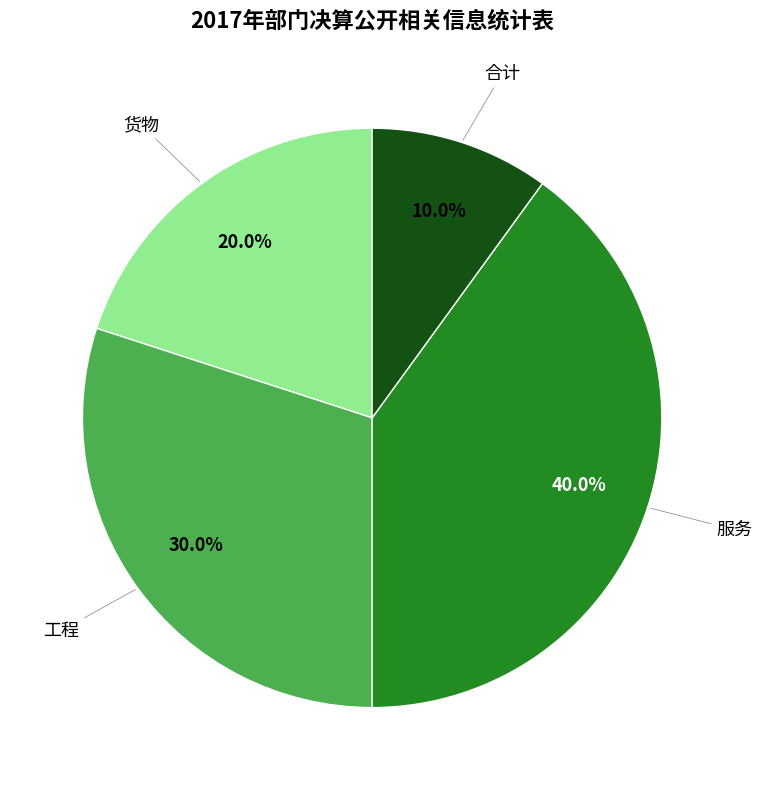

To the nearest percent, what is the average slice percentage?

25%